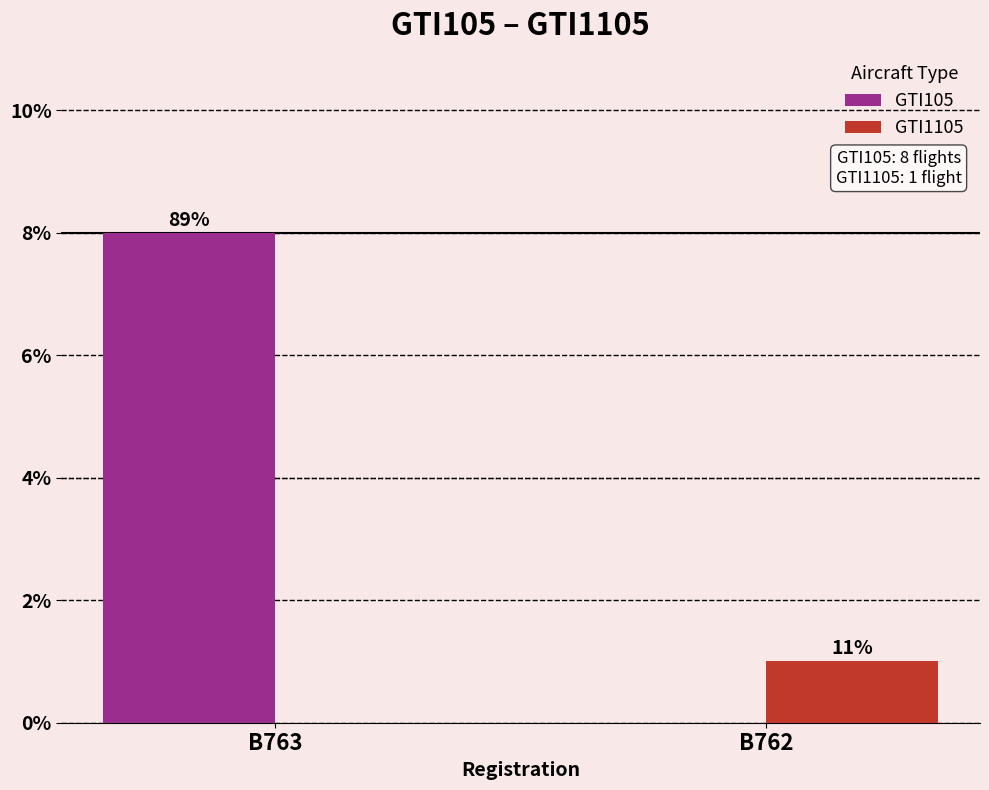

What are all the series names shown in the legend?

GTI105, GTI1105